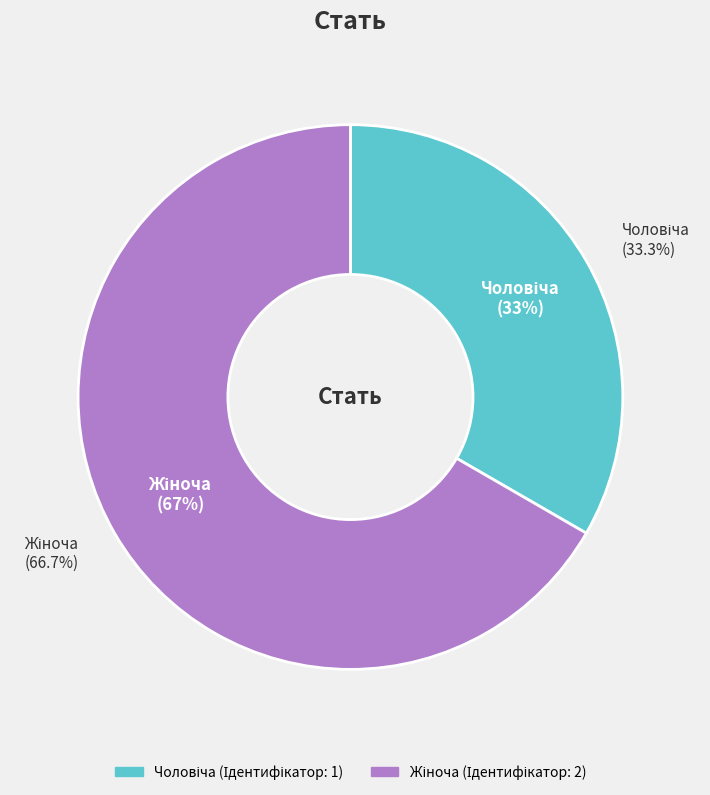

Does Жіноча account for over 50% of the chart?

Yes